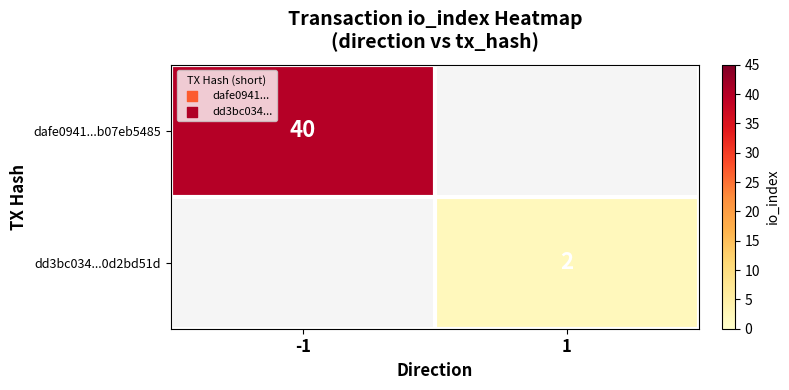

The dafe0941...b07eb5485 series shows 60 at -1. True or false?

False